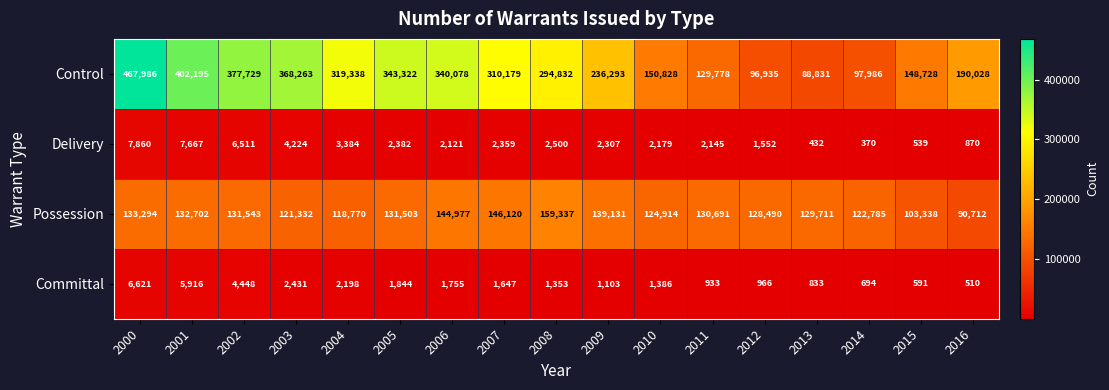

Read the Possession value at 2012, to the nearest 50.

128500